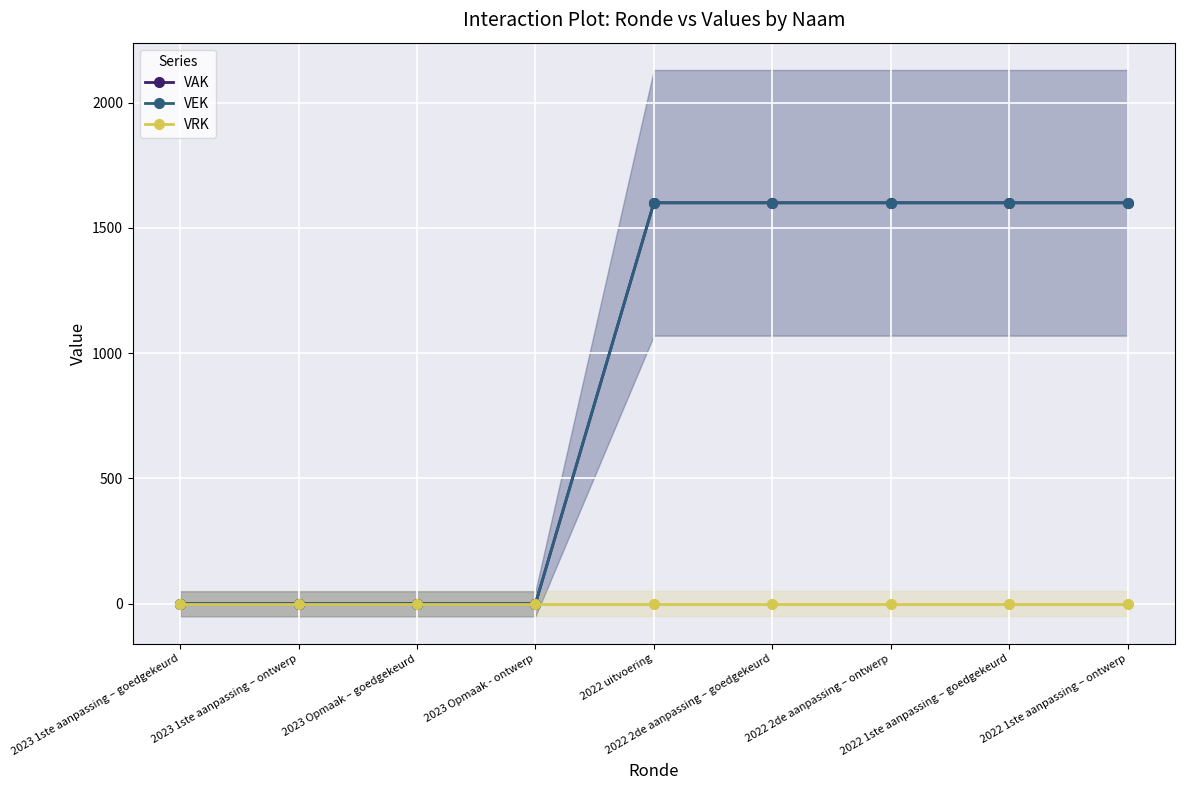

True or false: VEK and VAK cross at least once.

False